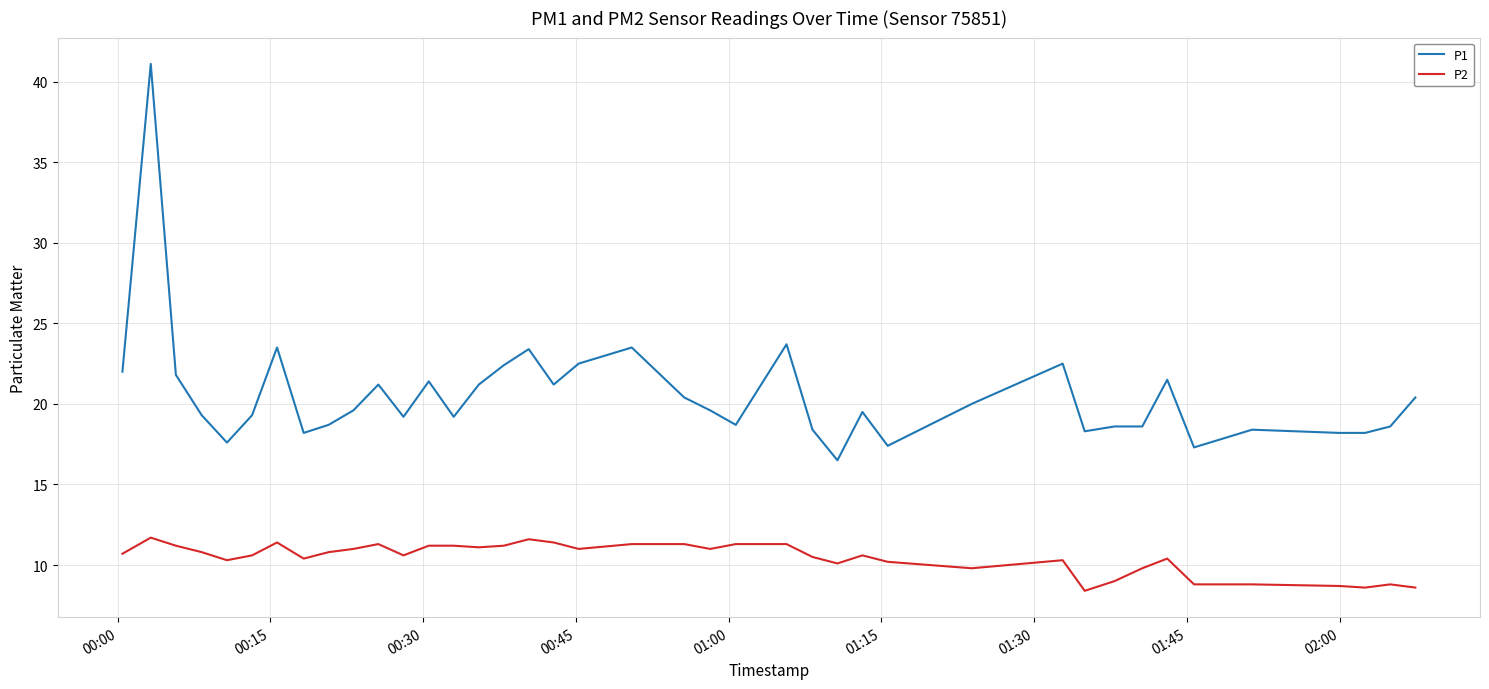

Rank the series by their average value, from highest to lowest.

P1, P2